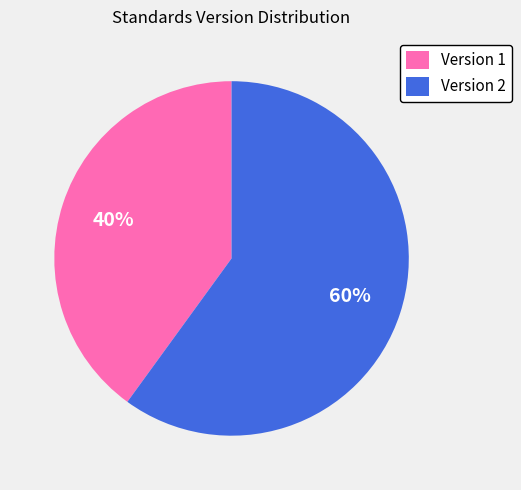

Does any single category account for the majority?

Yes